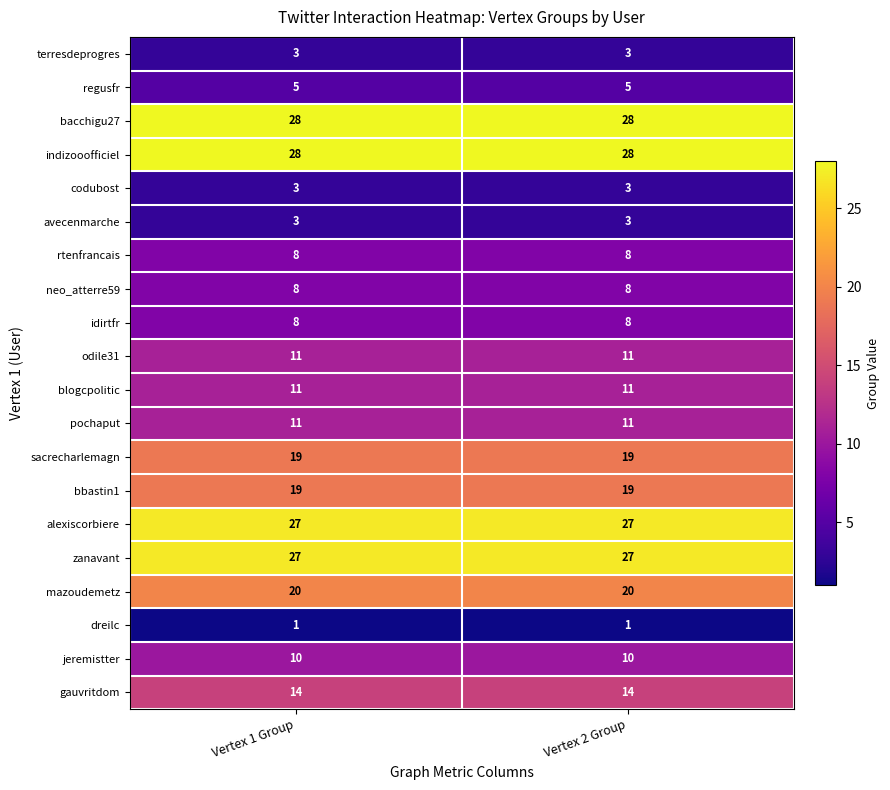

What is the sum of the idirtfr values at Vertex 2 Group and Vertex 1 Group?

16